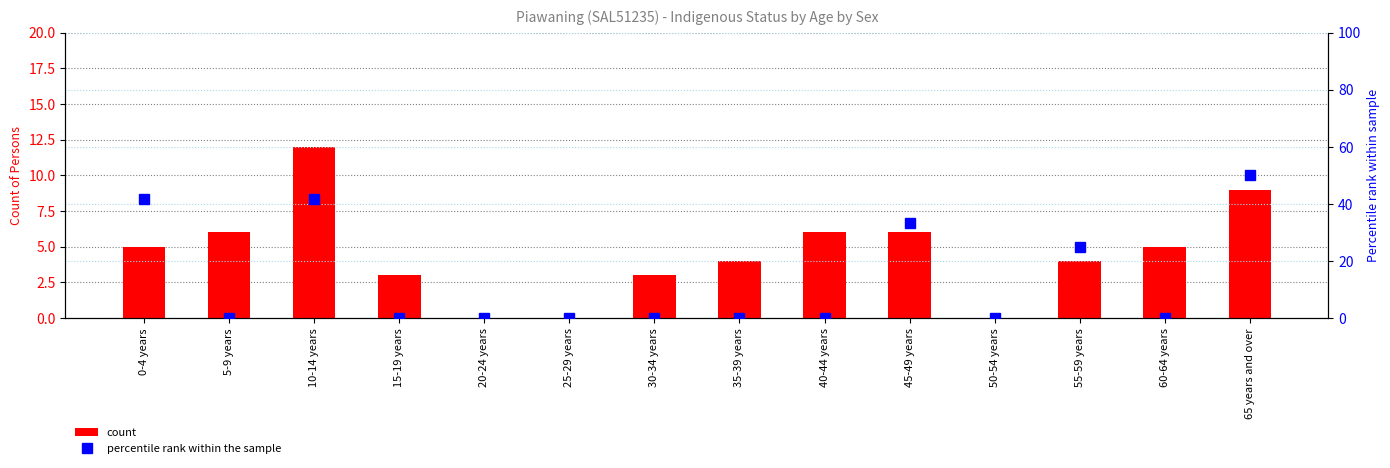

List the labels in order of Non-Ind Males value, largest first.

65 years and over, 0-4 years, 10-14 years, 45-49 years, 55-59 years, 5-9 years, 15-19 years, 20-24 years, 25-29 years, 30-34 years, 35-39 years, 40-44 years, 50-54 years, 60-64 years